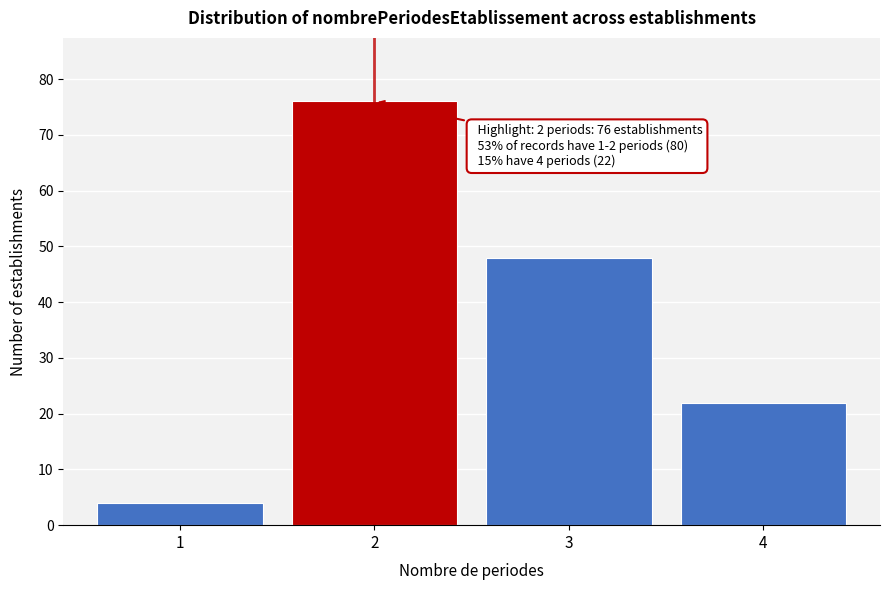

Reading right to left, transcribe all the data shown in this chart.

4=22	3=48	2=76	1=4